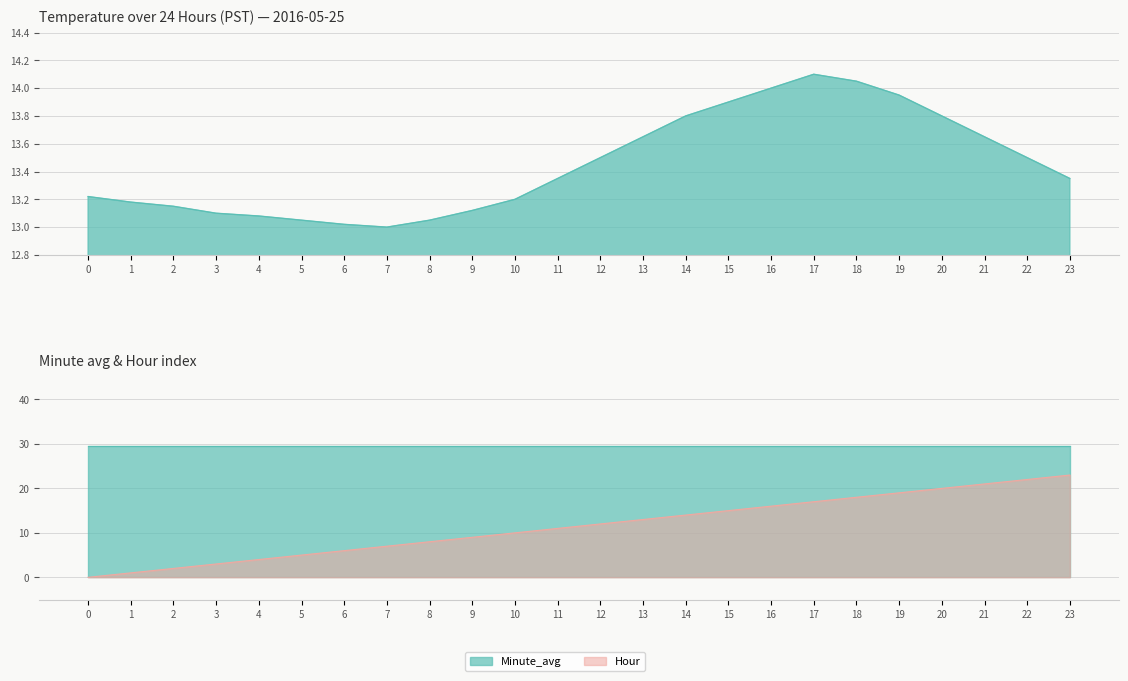

Count the number of values greater than 13.

23